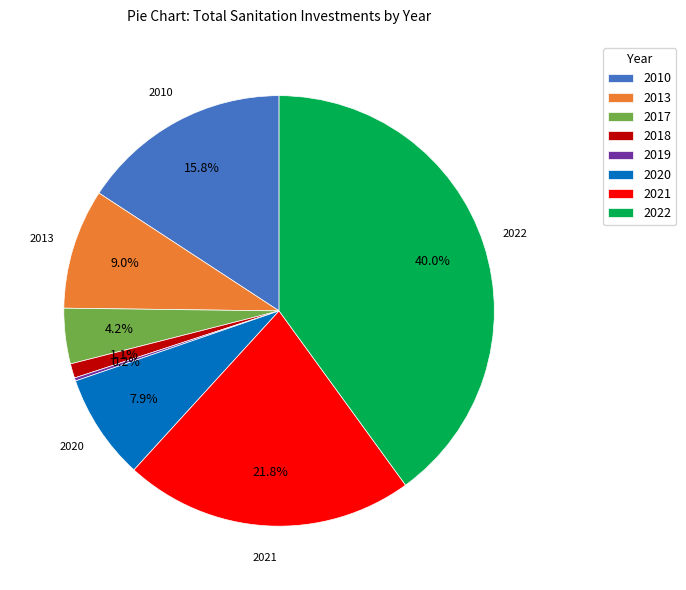

Between 2017 and 2021, which is larger?

2021